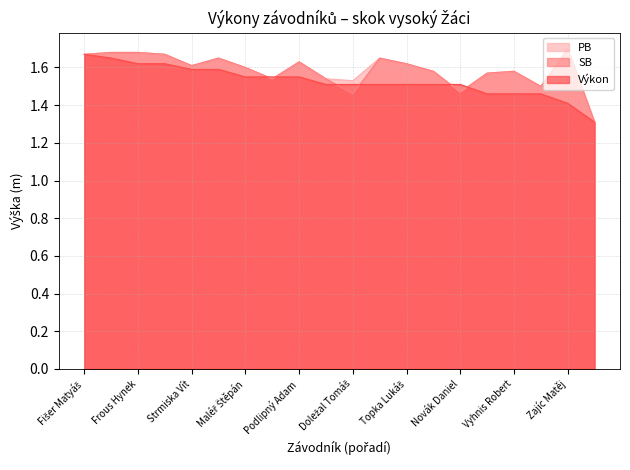

After their last crossing, which series has the higher values: PB or Výkon?

PB